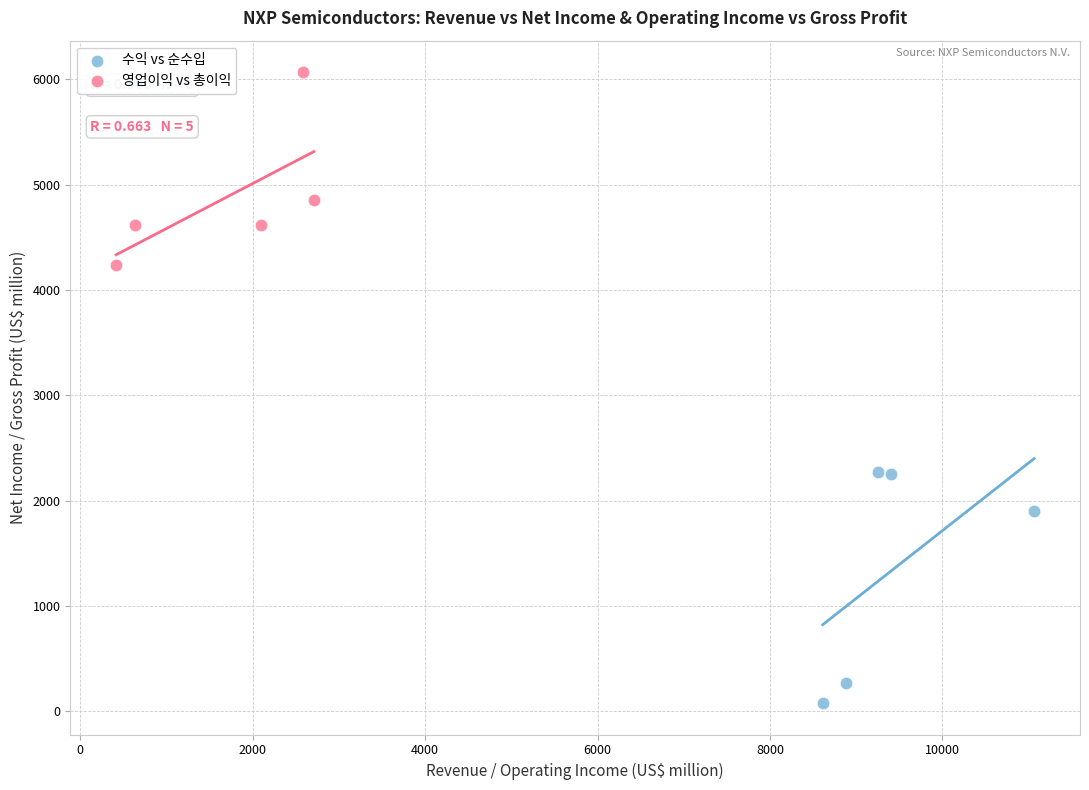

What are all the series names shown in the legend?

수익 vs 순수입, 영업이익 vs 총이익